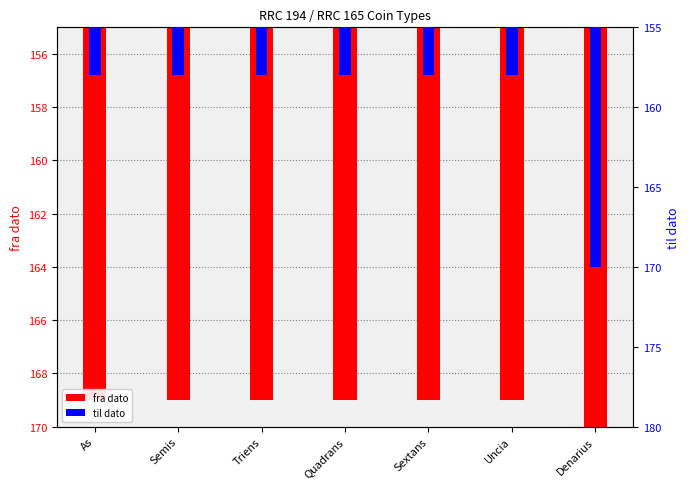

Rank the series at Denarius from lowest to highest value.

til dato, fra dato